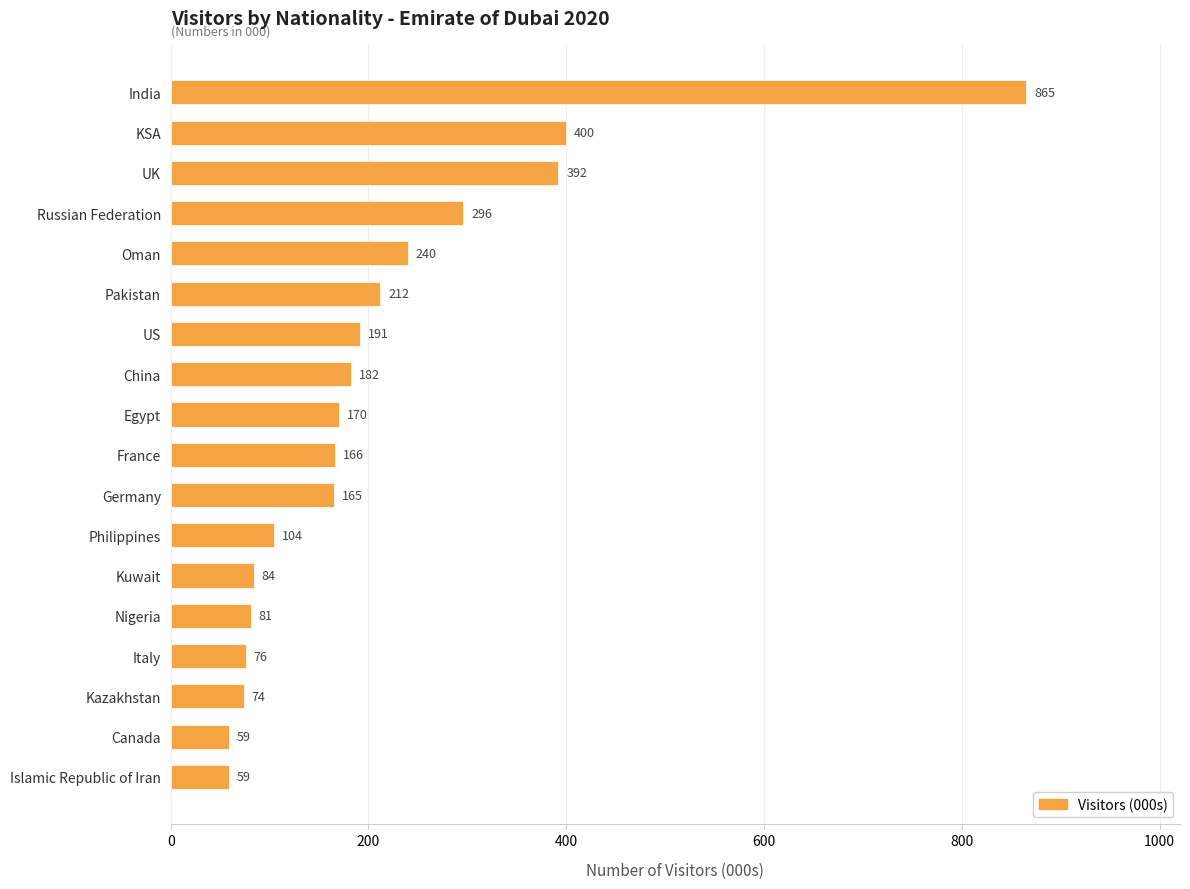

Reading top to bottom, transcribe all the data shown in this chart.

India=865	KSA=400	UK=392	Russian Federation=296	Oman=240	Pakistan=212	US=191	China=182	Egypt=170	France=166	Germany=165	Philippines=104	Kuwait=84	Nigeria=81	Italy=76	Kazakhstan=74	Canada=59	Islamic Republic of Iran=59